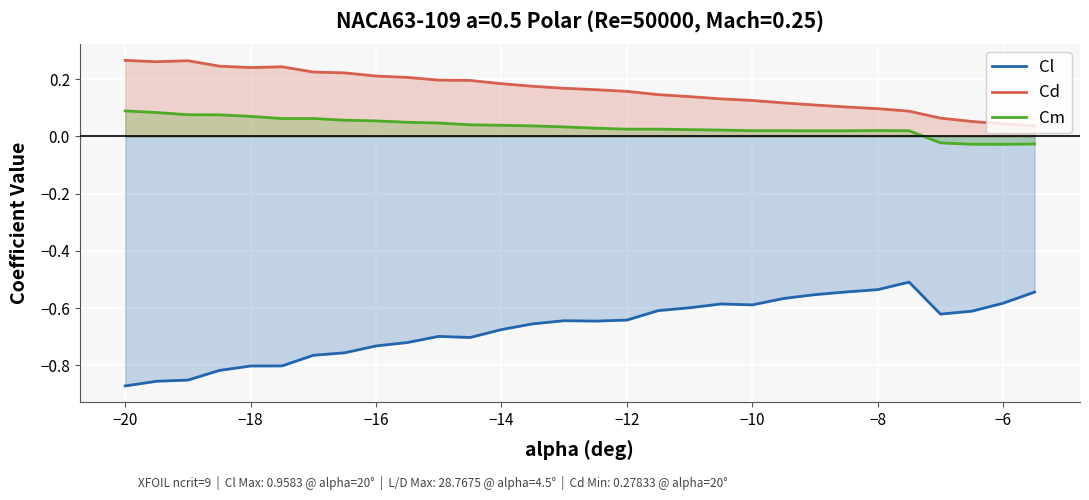

True or false: Cm and Cd intersect in this chart.

False